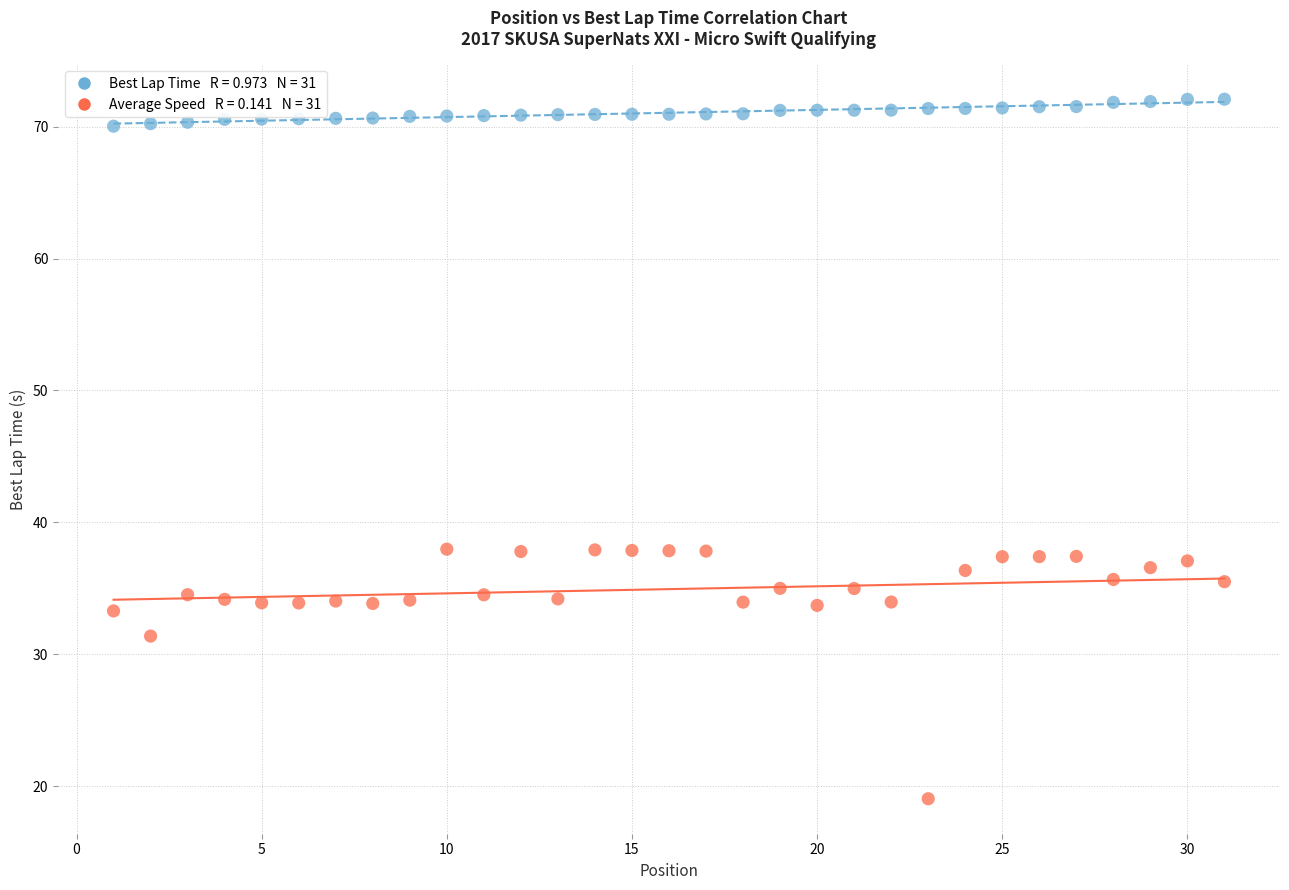

Across all data points, what is the range of Y values (max minus min)?

53.0